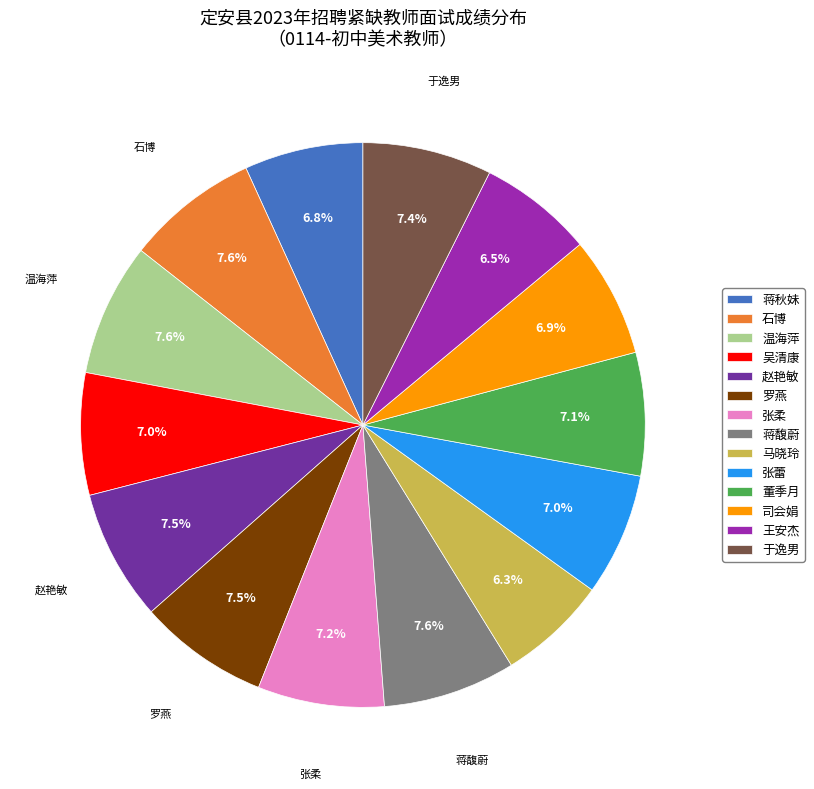

What is the ratio of the value at 吴清康 to the value at 司会娟?

1.0